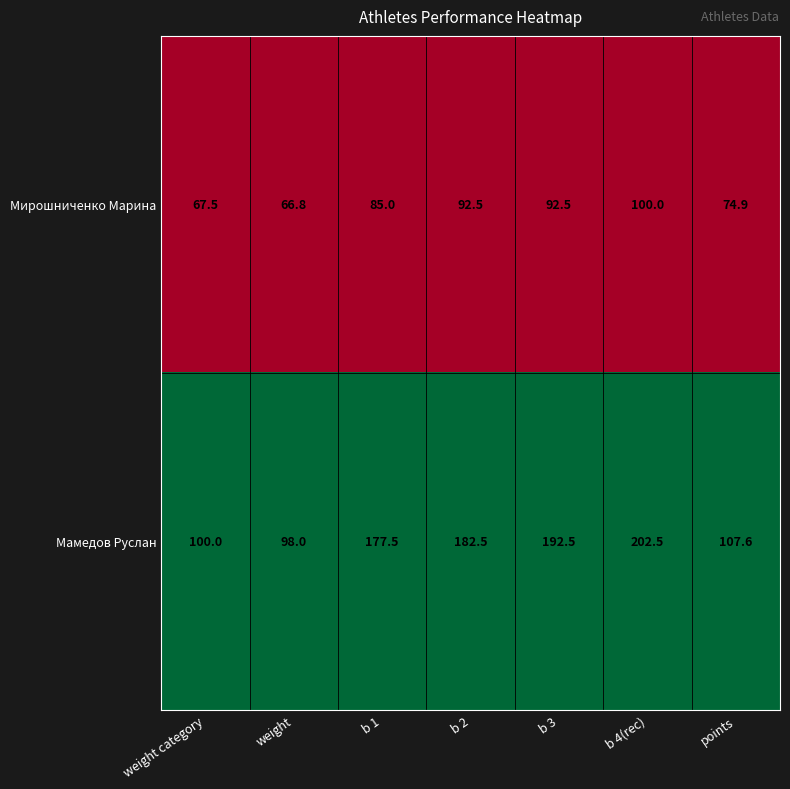

At which category does the chart reach its peak across all series?

b 4(rec)